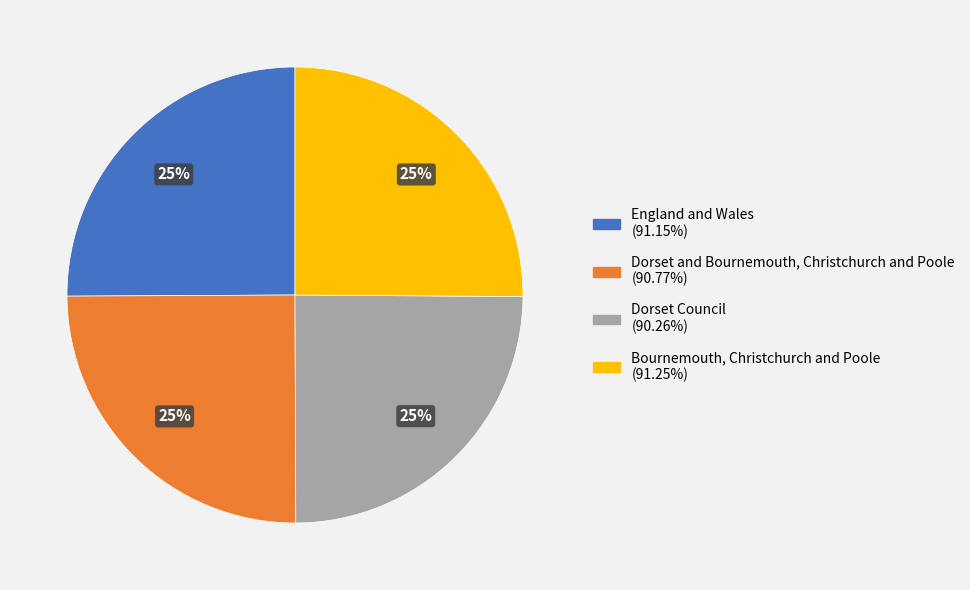

What percentage is the Bournemouth, Christchurch and Poole (91.25%) slice, to the nearest percent?

25%